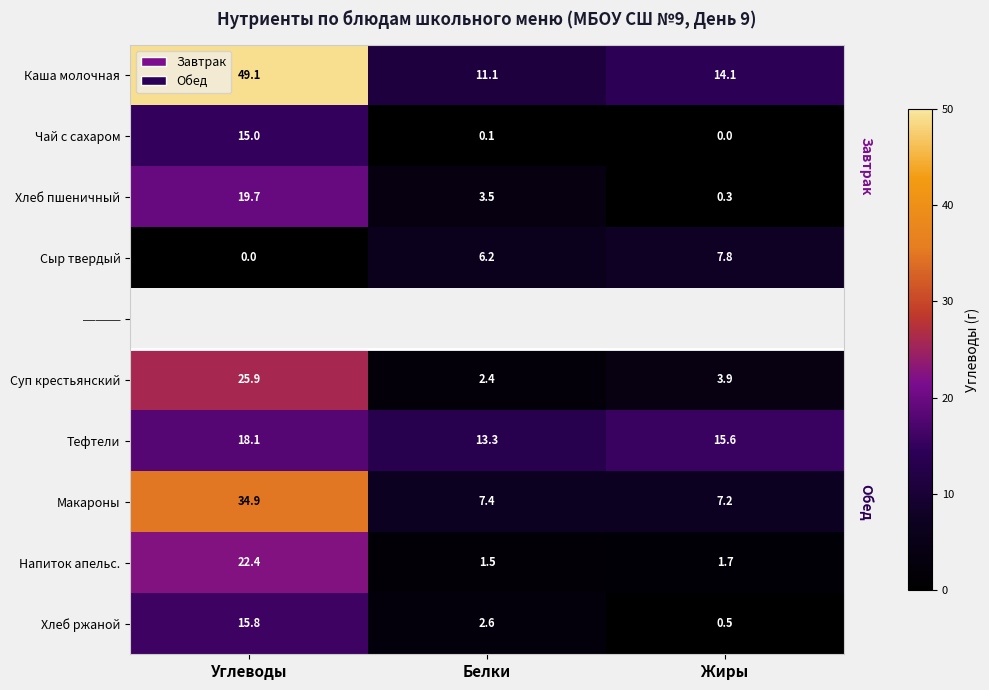

List the labels in order of Каша молочная value, largest first.

Углеводы, Жиры, Белки